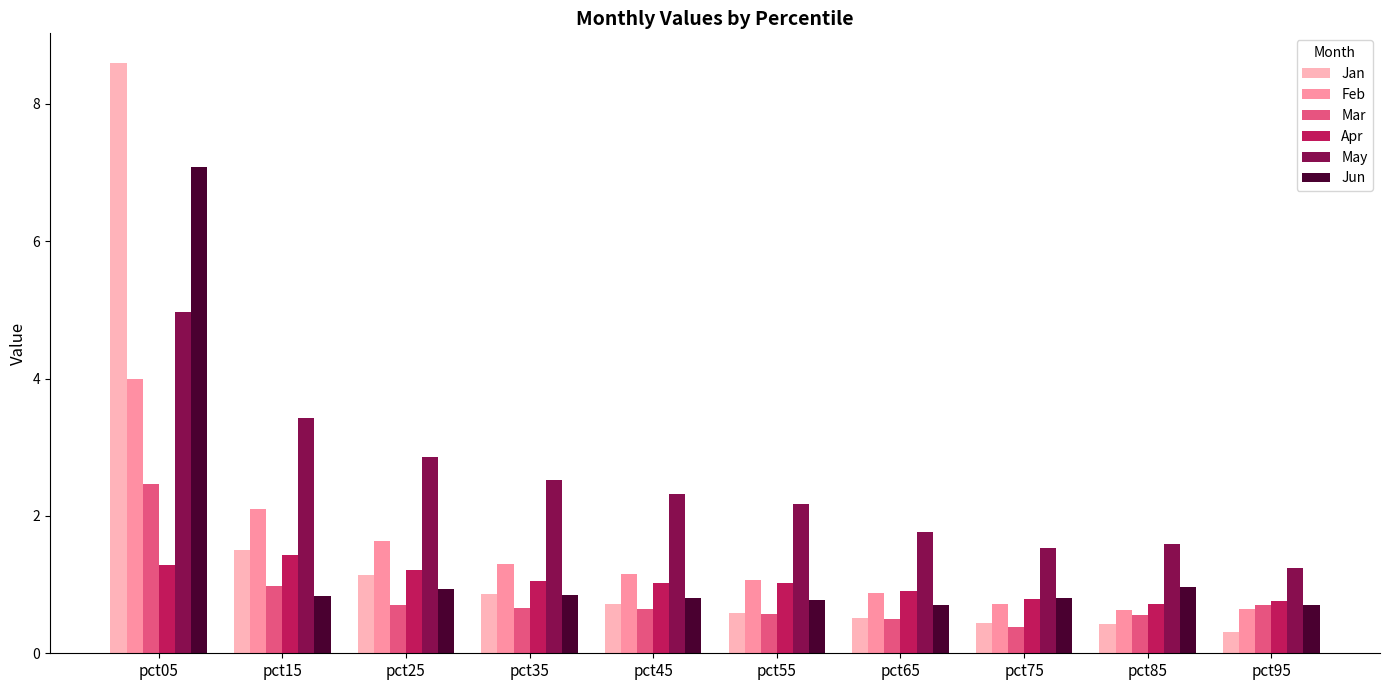

Read the Mar value at pct45.

0.6